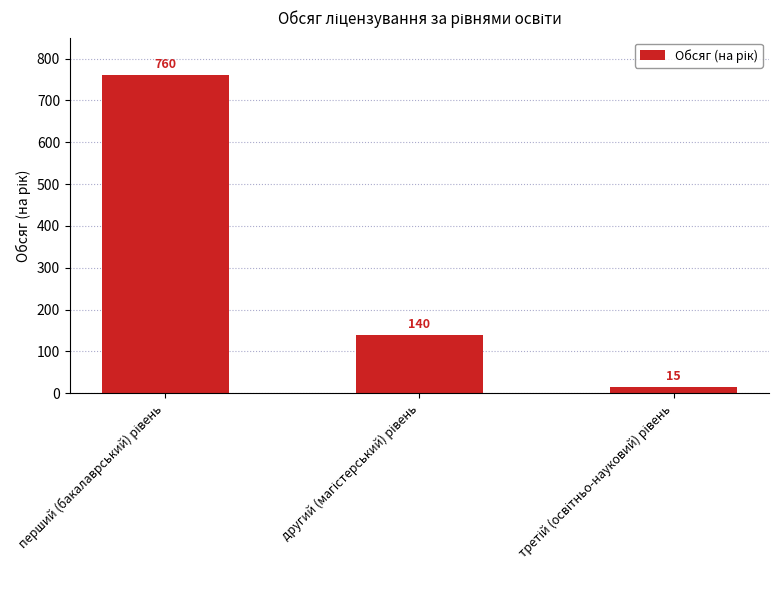

Count the values in the range 15 to 760.

3